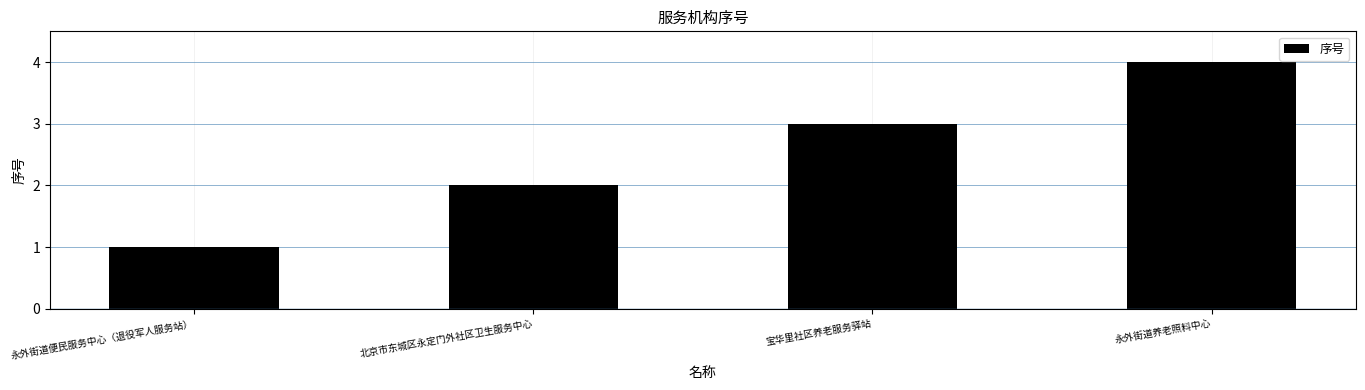

What is the greatest value displayed?

4